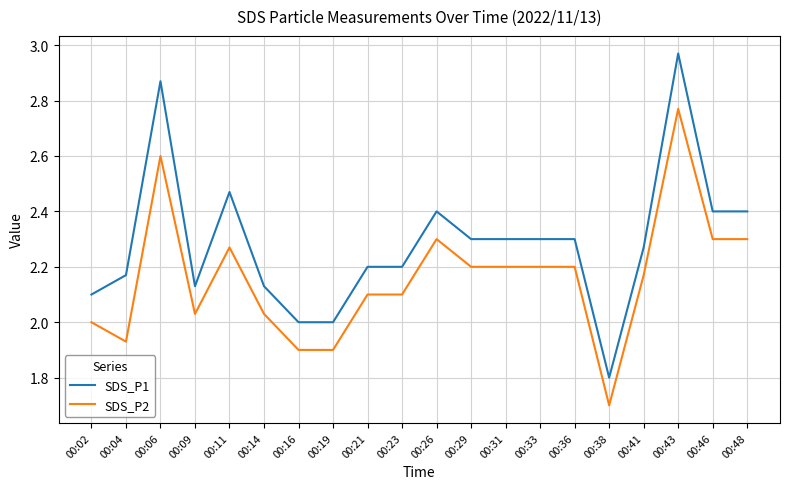

True or false: SDS_P1 and SDS_P2 intersect in this chart.

False